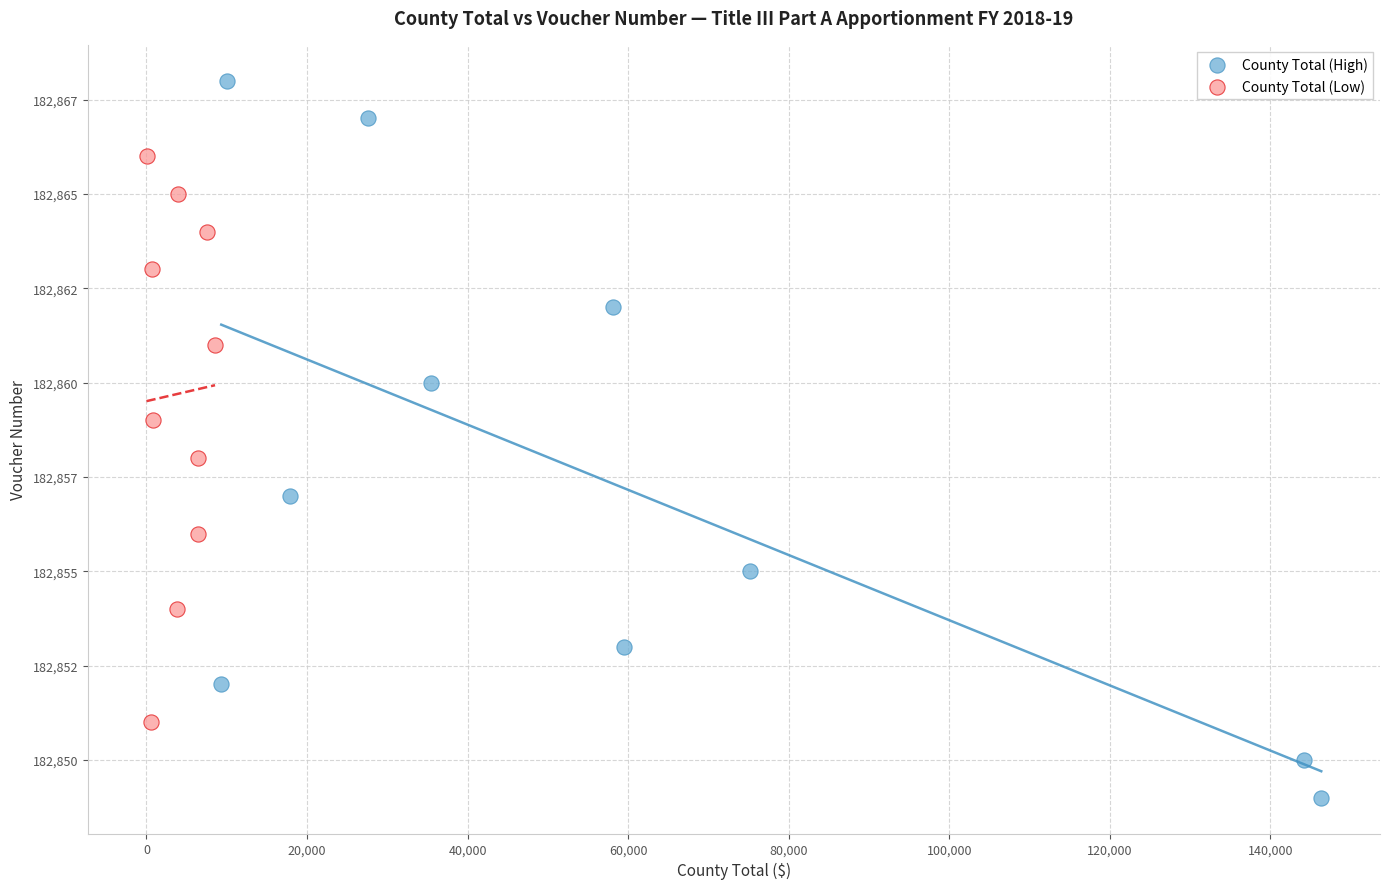

Which series has the widest spread of Y values?

County Total (High)